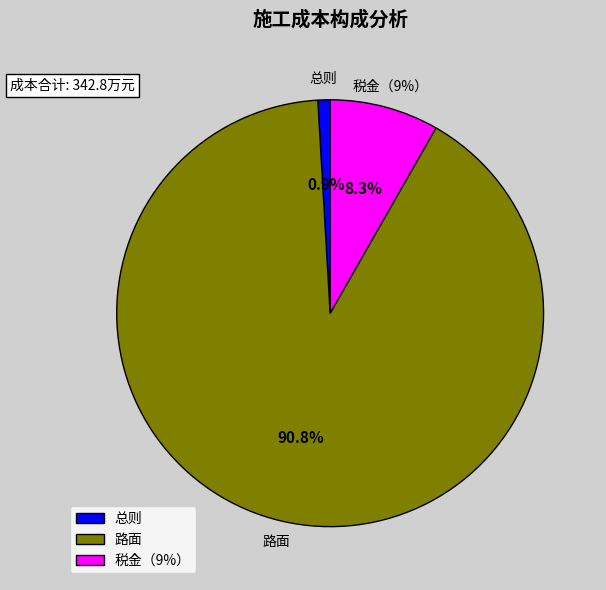

Which slice is the largest?

路面